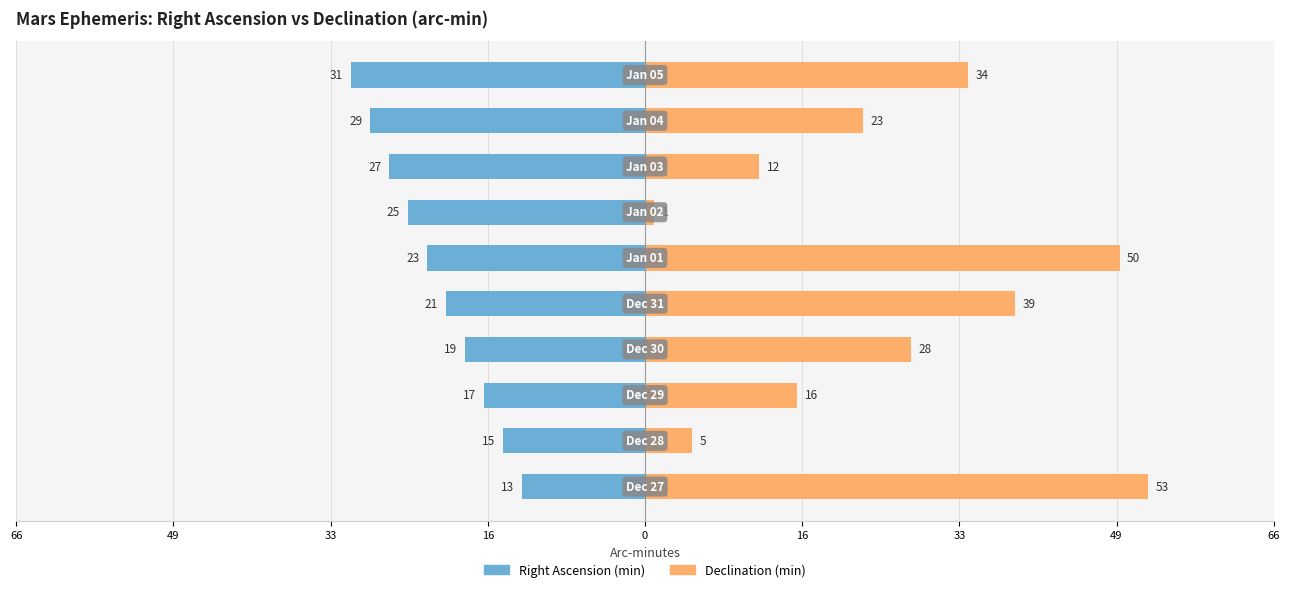

Read the Right Ascension (min) value at 33, to the nearest 5.

-25